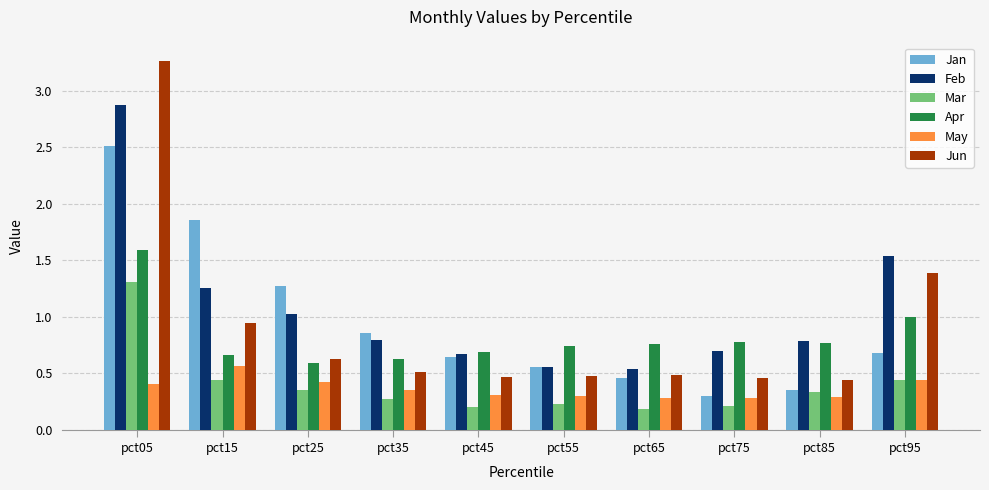

Which series has the widest spread of values?

Jun